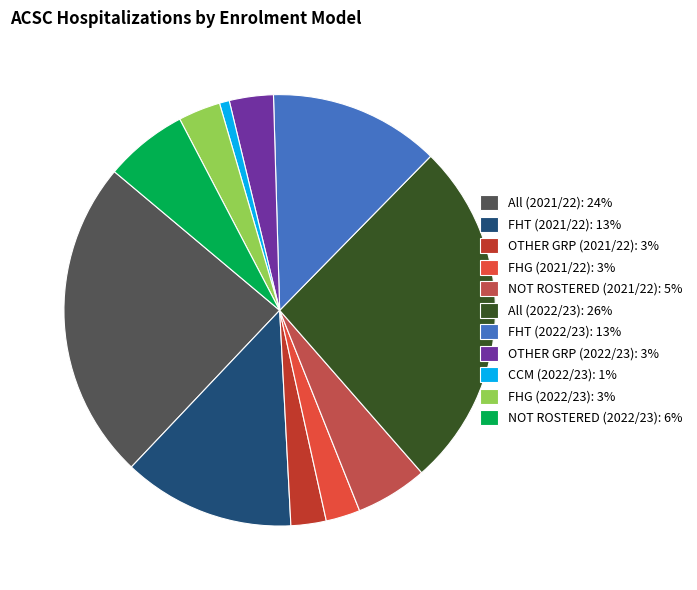

What is the ratio of the value at OTHER GRP (2022/23) to the value at FHG (2021/22)?

1.3